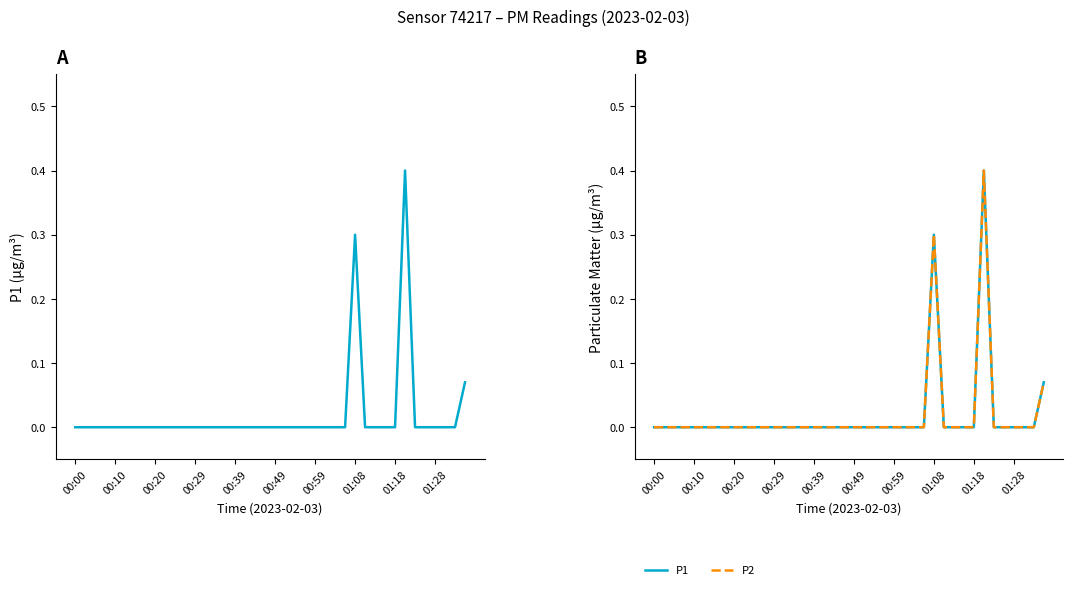

Which series changed the most between 00:00 and 00:39?

P1